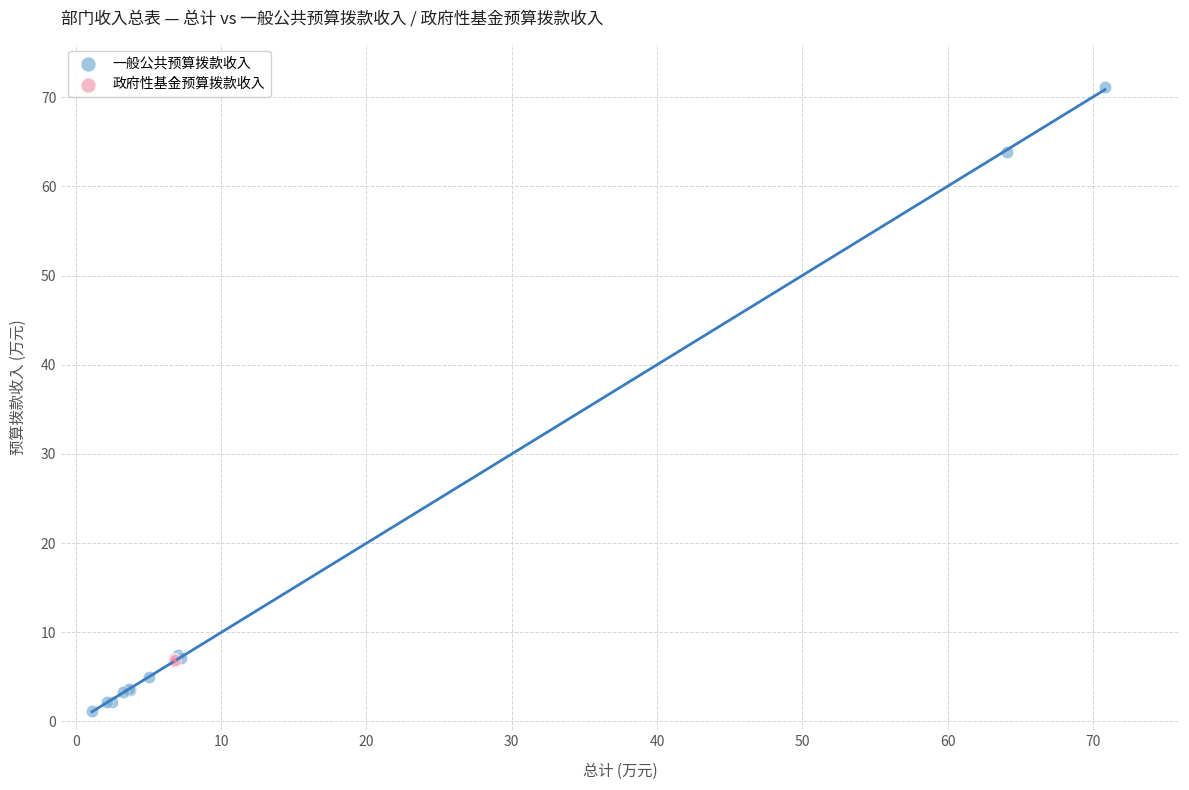

Which series reaches the minimum Y coordinate?

一般公共预算拨款收入